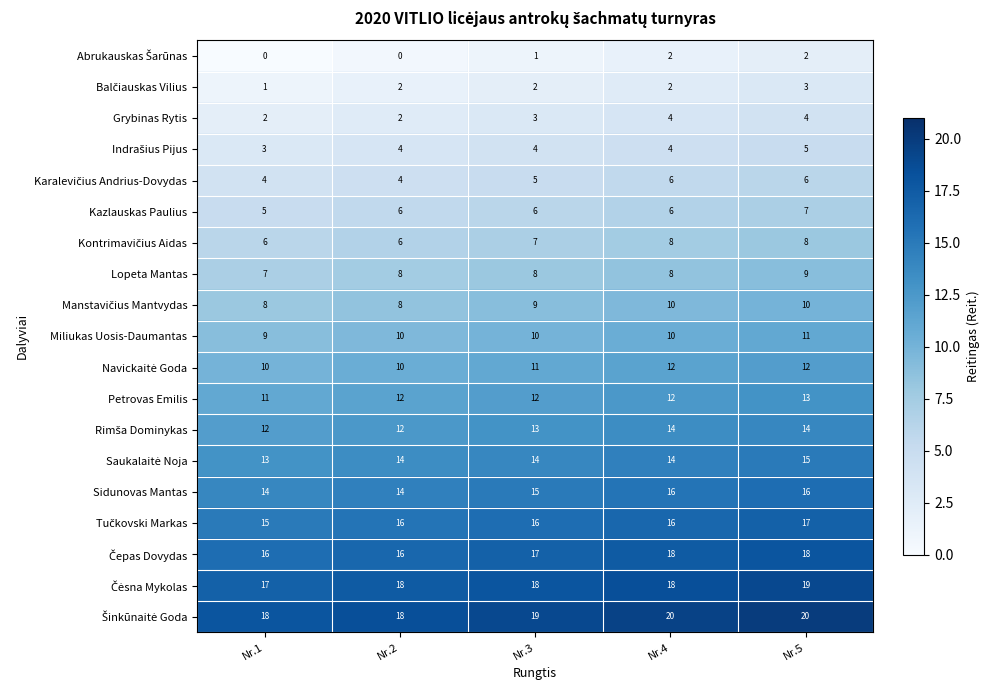

The value of Petrovas Emilis at Nr.4 is 12. True or false?

True